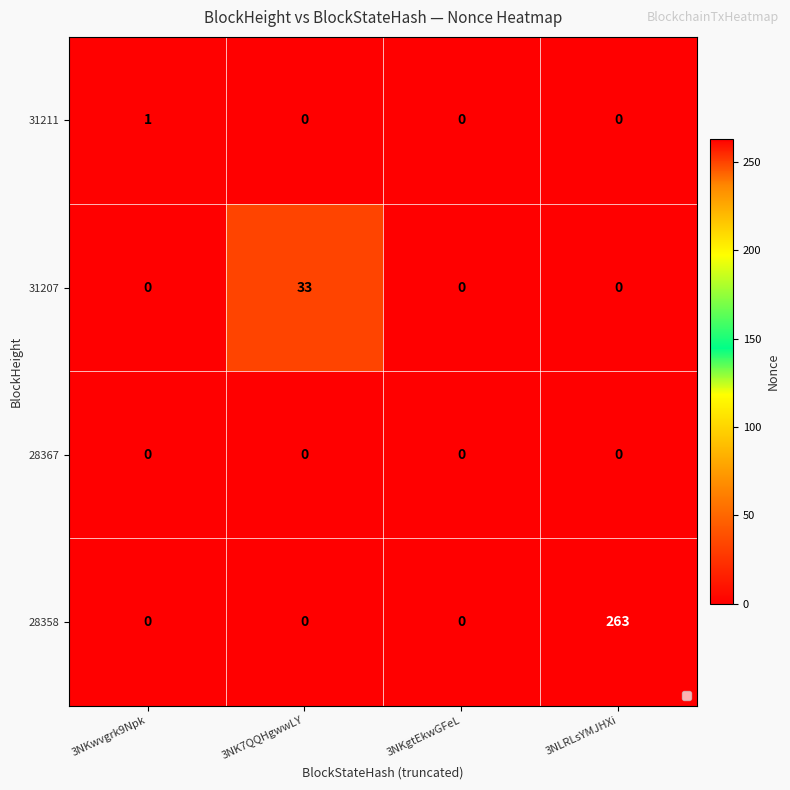

How many 31207 values are between 0 and 33?

4